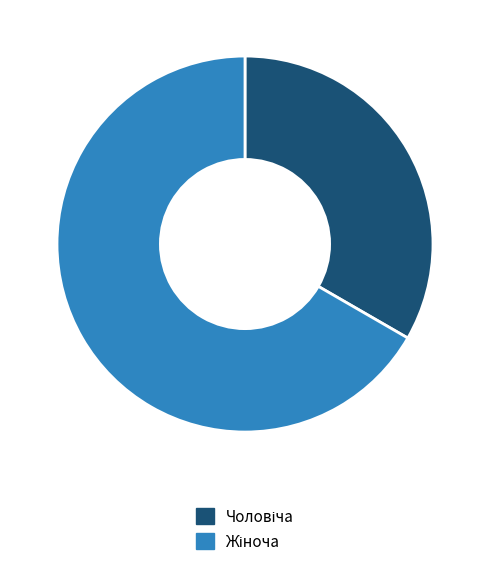

Does any single category account for the majority?

Yes